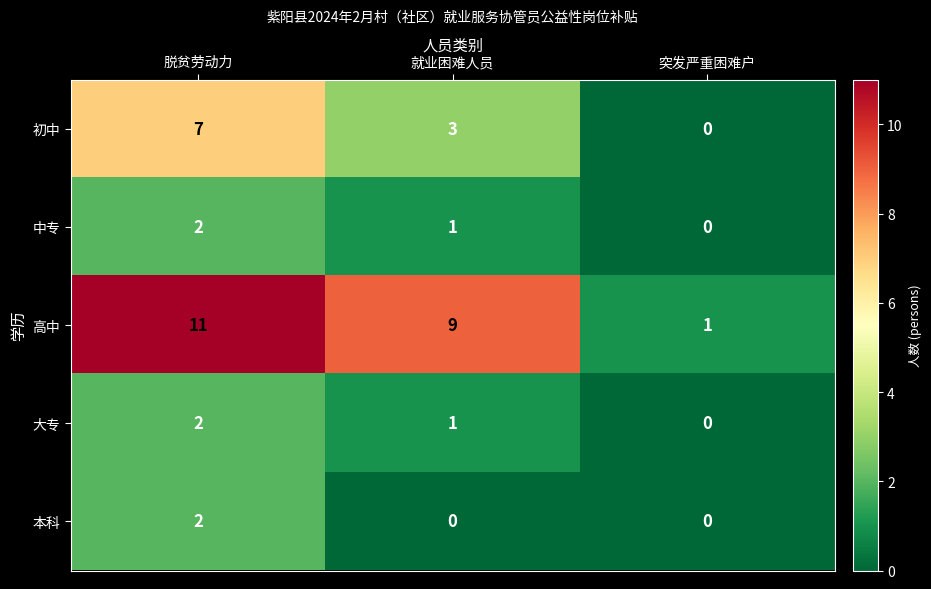

Reading right to left, what are all the values shown in this chart?

初中: 突发严重困难户=0	就业困难人员=3	脱贫劳动力=7
中专: 突发严重困难户=0	就业困难人员=1	脱贫劳动力=2
高中: 突发严重困难户=1	就业困难人员=9	脱贫劳动力=11
大专: 突发严重困难户=0	就业困难人员=1	脱贫劳动力=2
本科: 突发严重困难户=0	就业困难人员=0	脱贫劳动力=2